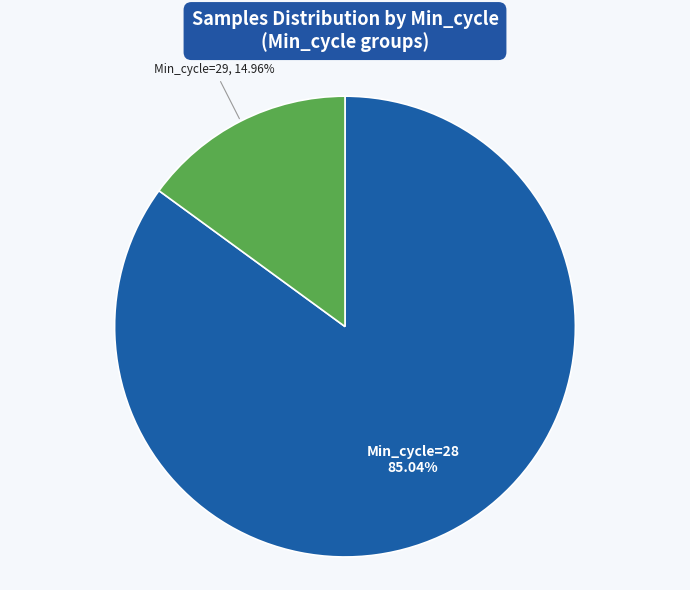

Does any single category account for the majority?

Yes